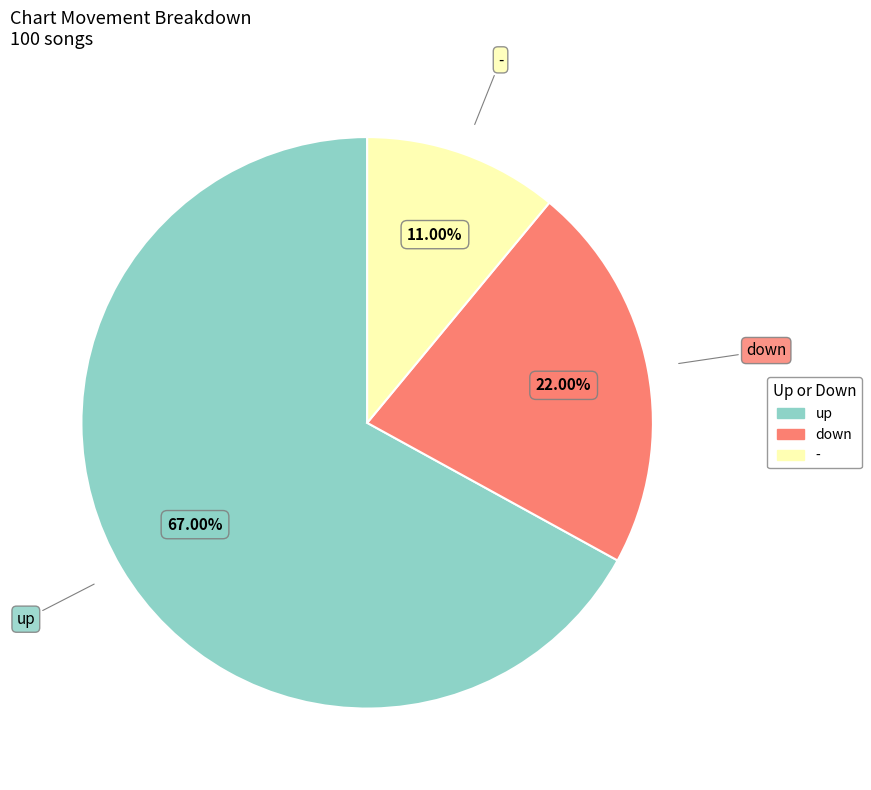

To the nearest percent, what percentage of the pie is down?

22%